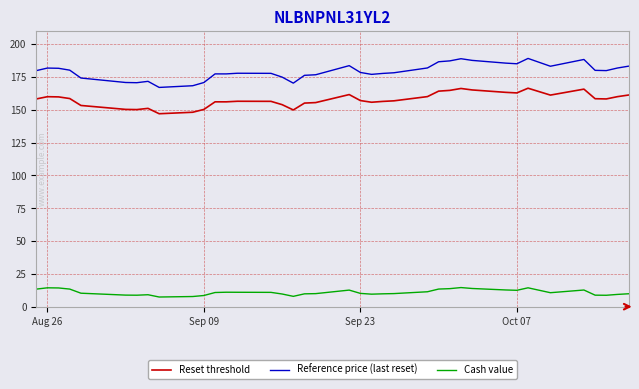

Which series has the widest spread of values?

Reference price (last reset)